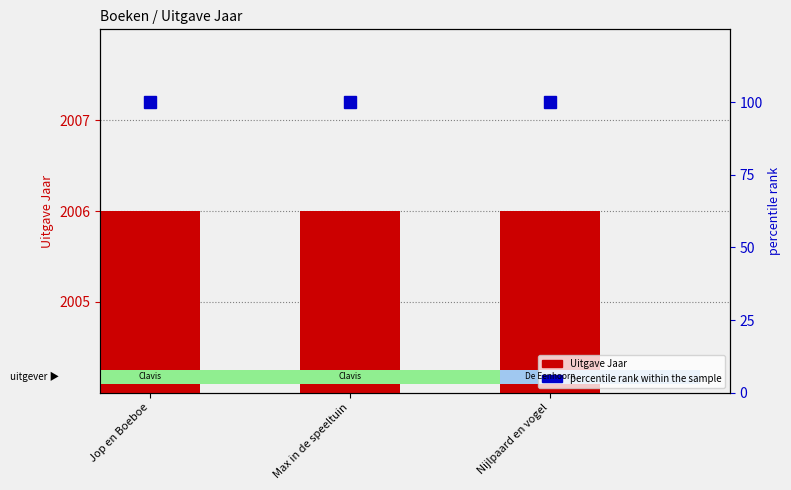

Which series has the widest spread of values?

Uitgave Jaar